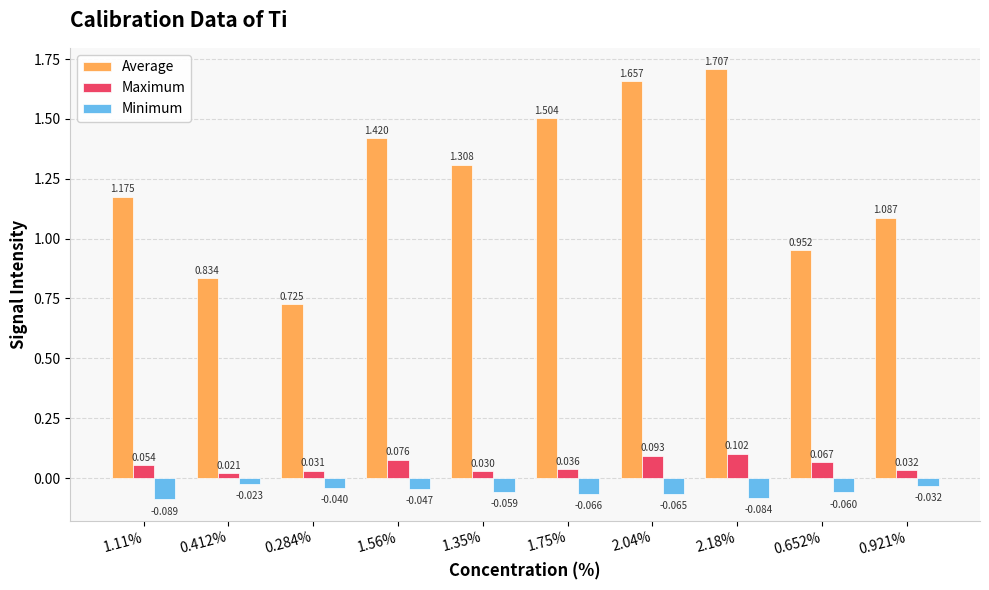

What is the sum of the Average values at 2.18% and 1.56%?

3.1